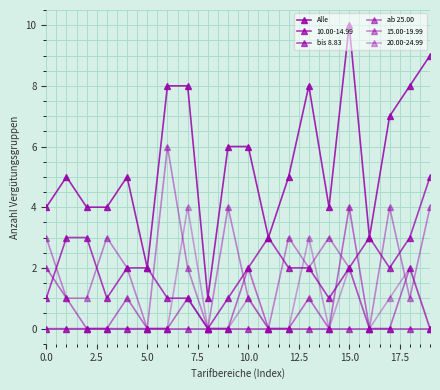

At how many categories does at least one series exceed 8?

2